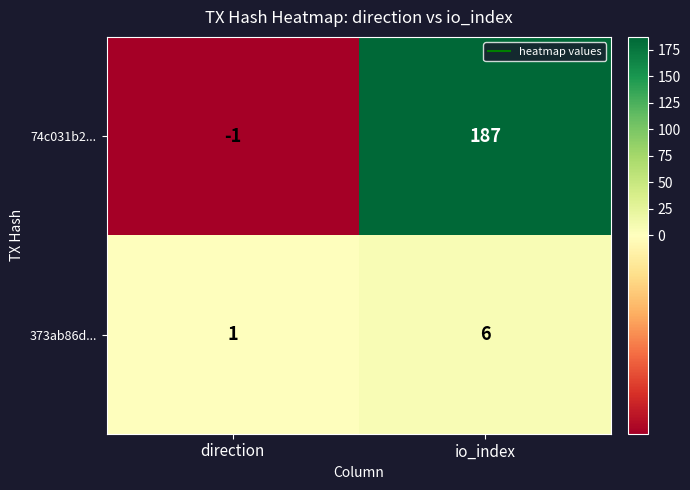

Is it true that 373ab86d... equals 1 at direction?

True